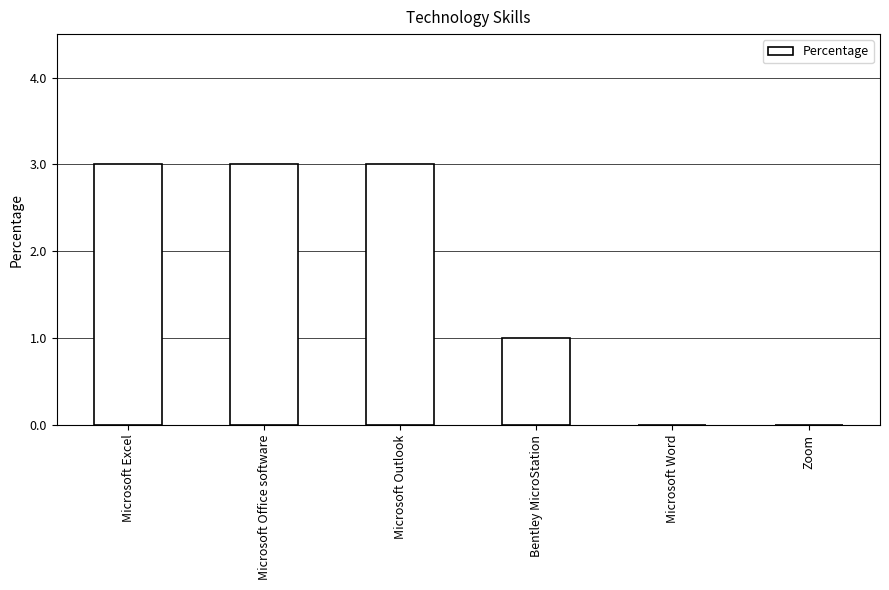

Reading right to left, list all the values displayed in this chart.

0	0	1	3	3	3